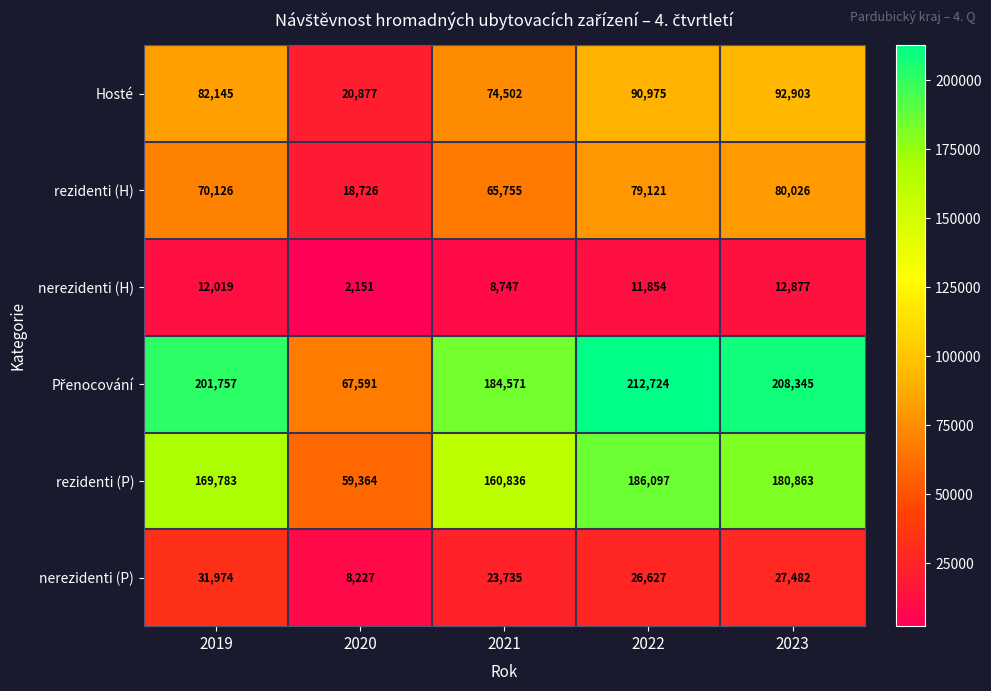

The rezidenti (P) series shows 80434 at 2020. True or false?

False